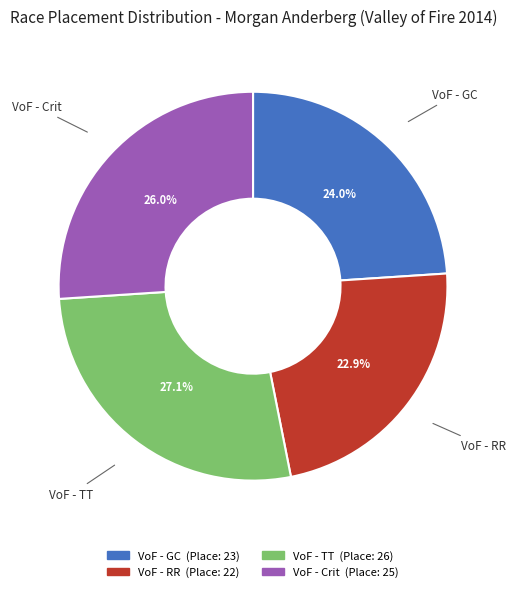

Does any single category account for the majority?

No